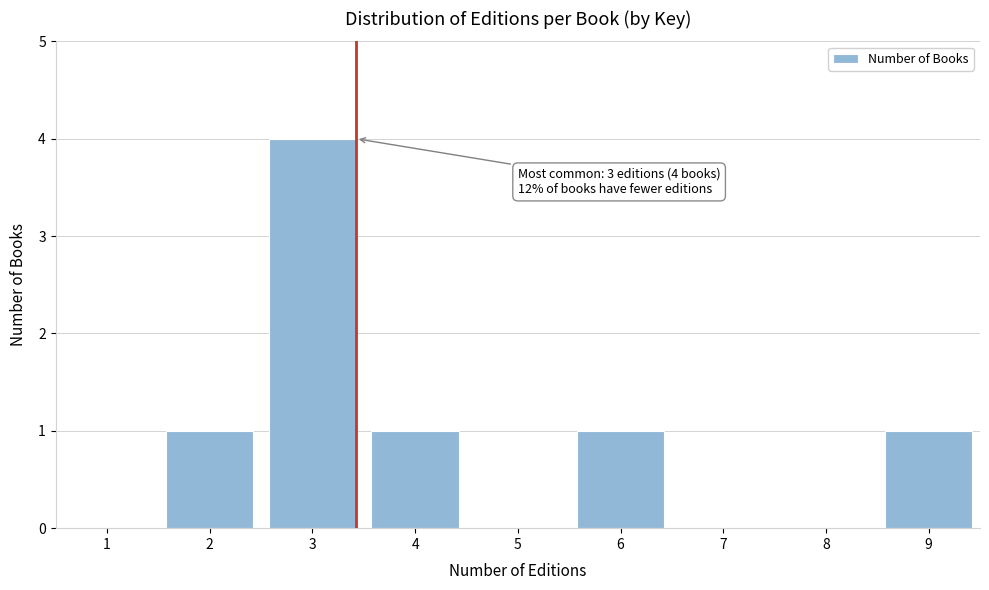

Reading left to right, extract all data points from this chart.

1=0	2=1	3=4	4=1	5=0	6=1	7=0	8=0	9=1